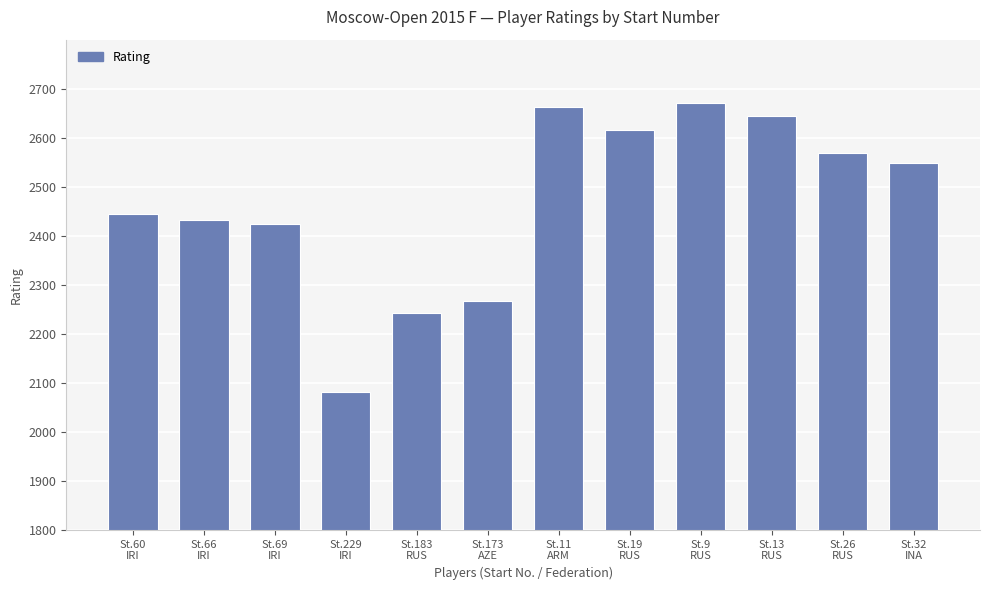

Are the bars horizontal?

No